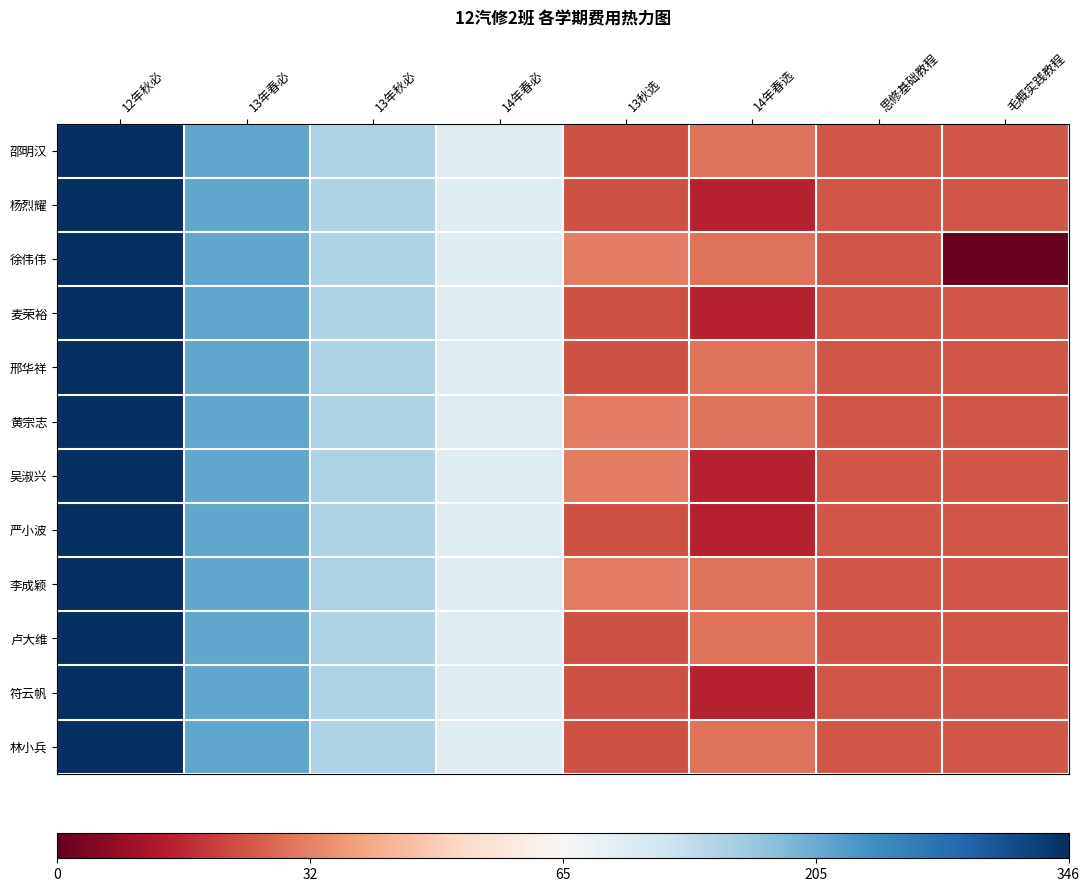

At how many categories does at least one series exceed 58?

4